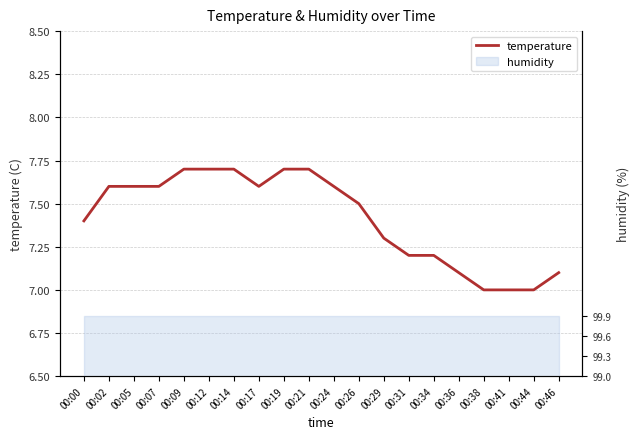

True or false: there are more than 2 points higher than both neighbors.

False